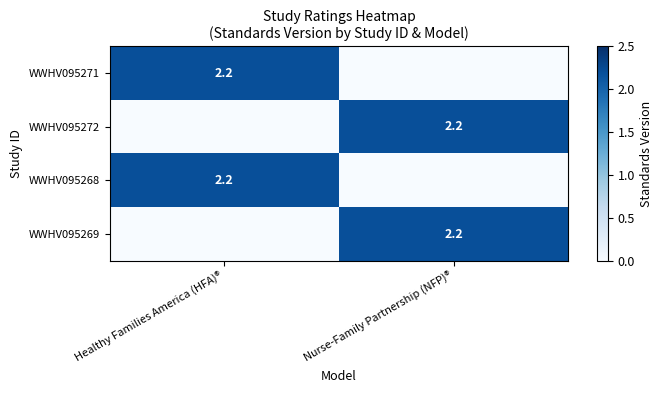

Is it true that WWHV095268 equals 0.8 at Healthy Families America (HFA)®?

False